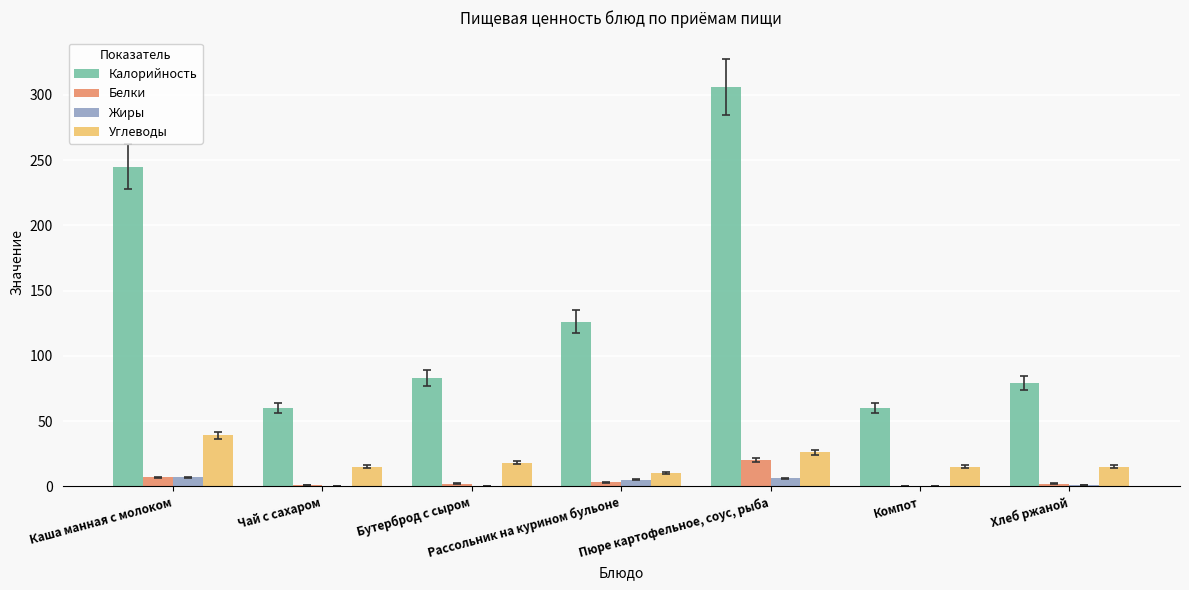

What are all the series names shown in the legend?

Калорийность, Белки, Жиры, Углеводы